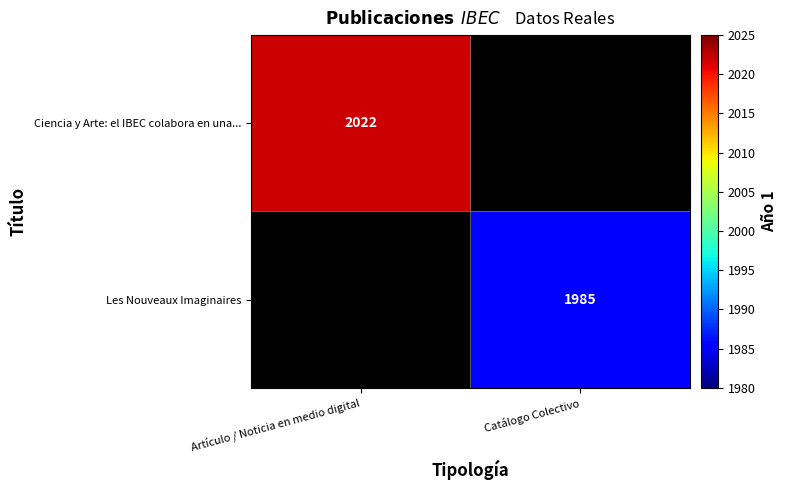

Is it true that Ciencia y Arte: el IBEC colabora en una... equals 2022 at Artículo / Noticia en medio digital?

True